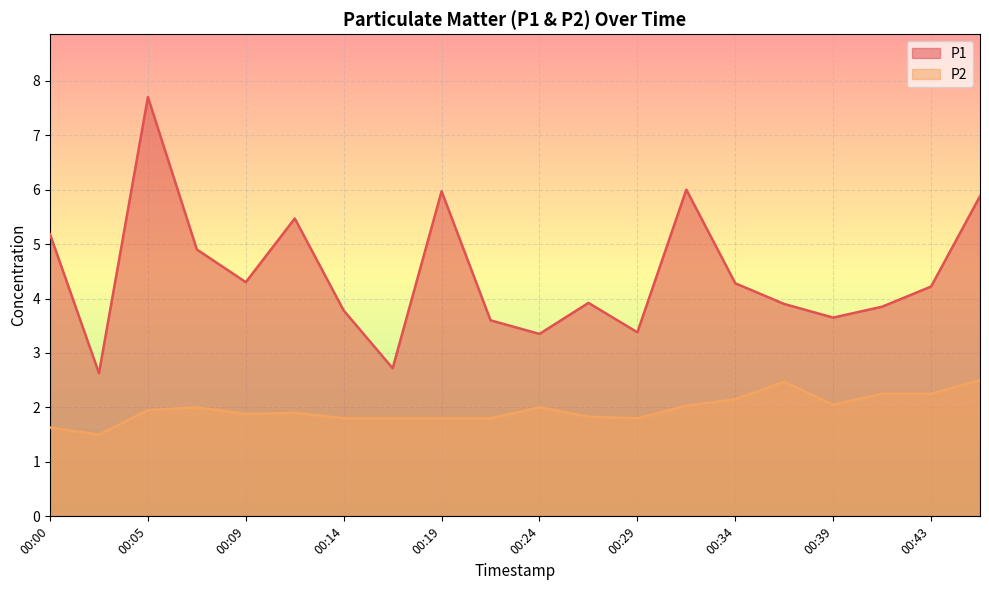

At which category is the sum across all series the highest?

00:05